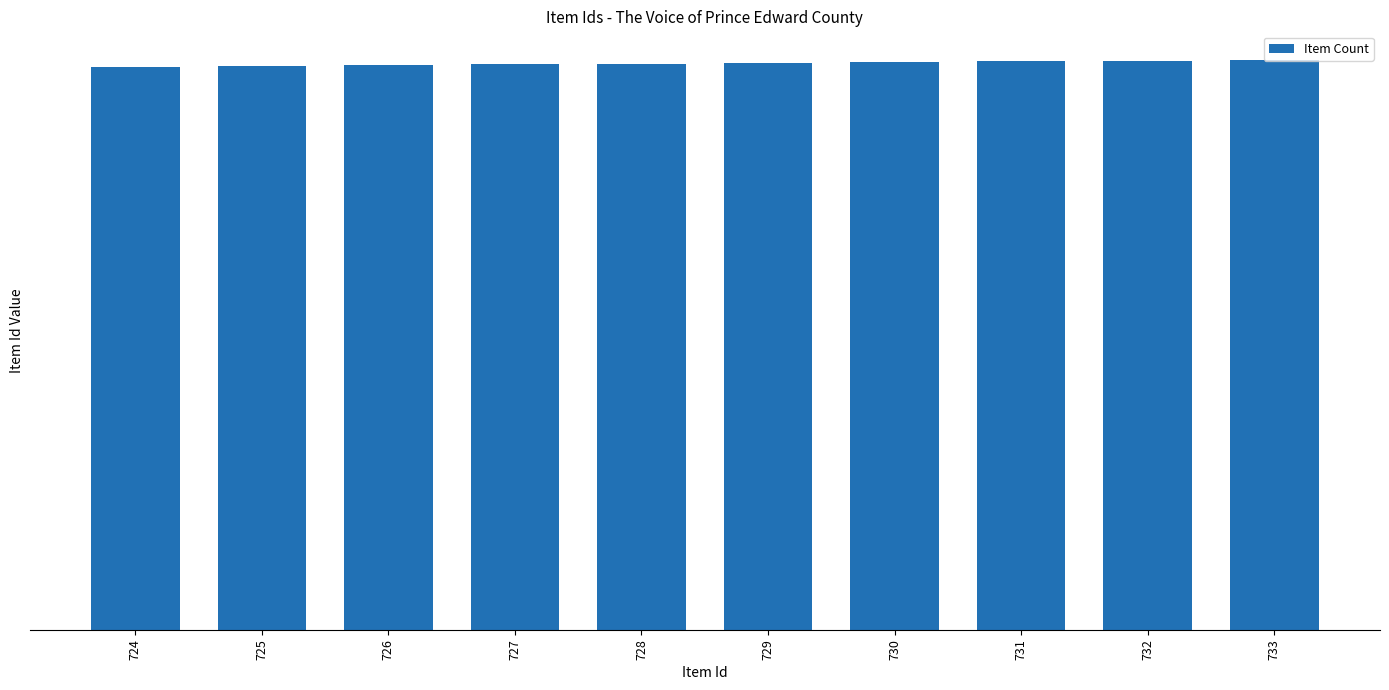

Does the chart contain any negative values?

No